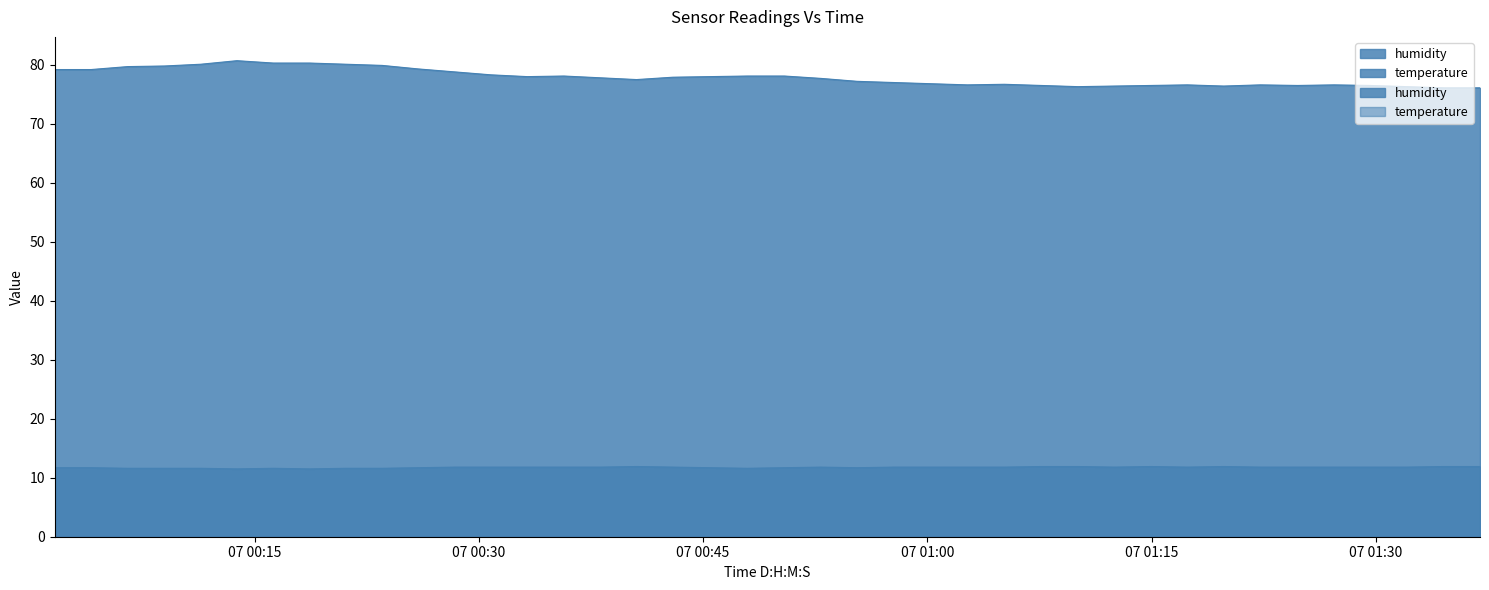

What is the label of the 31st point from the left?

2023-05-07T01:14:57